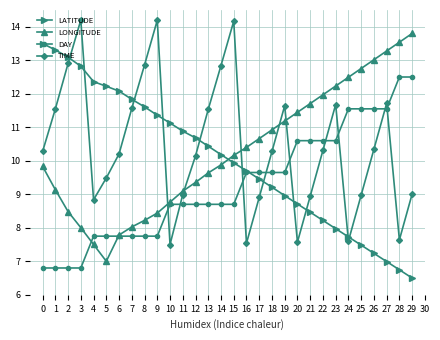

Where does the DAY series first go above 8?

10